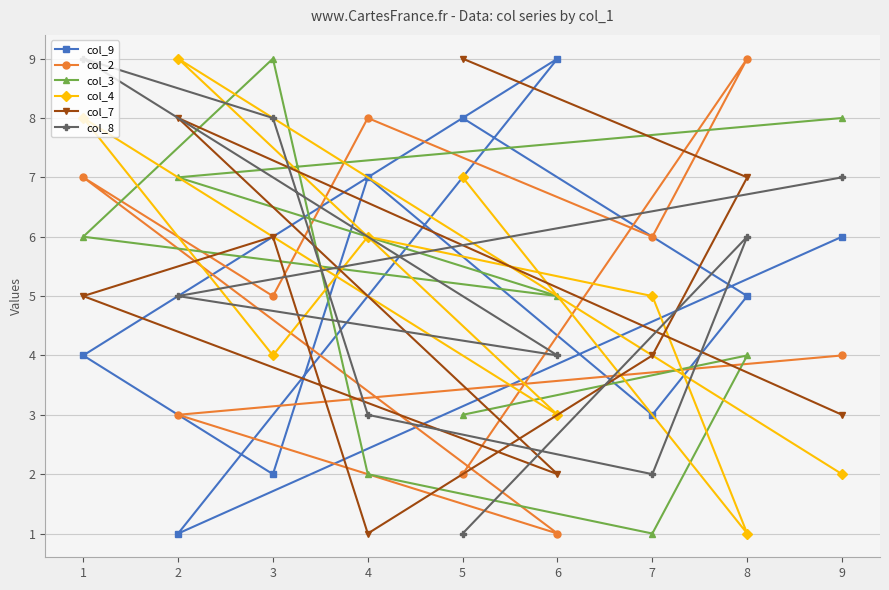

What are all the series names shown in the legend?

col_9, col_2, col_3, col_4, col_7, col_8